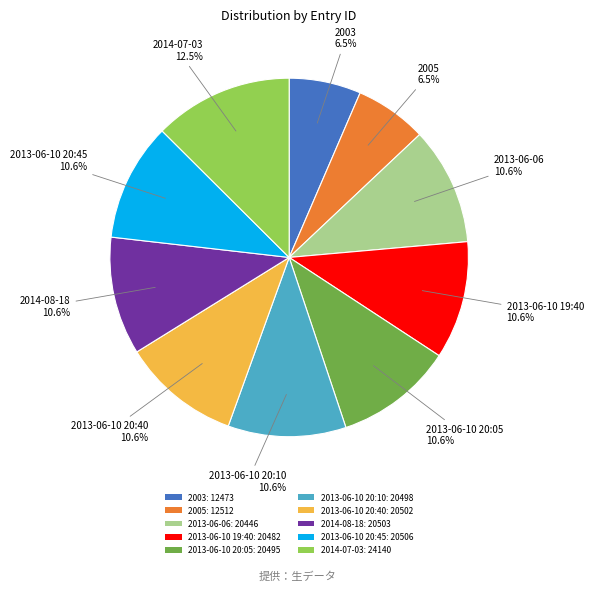

To the nearest percent, what is the difference between the largest and smallest slice percentages?

6%